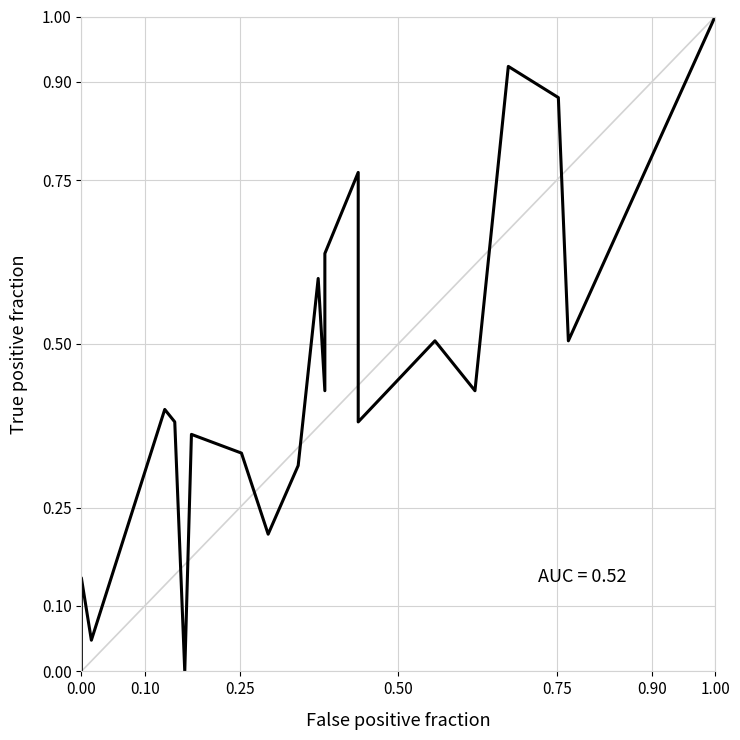

The chart shows a value of 0.5 at 9. True or false?

False